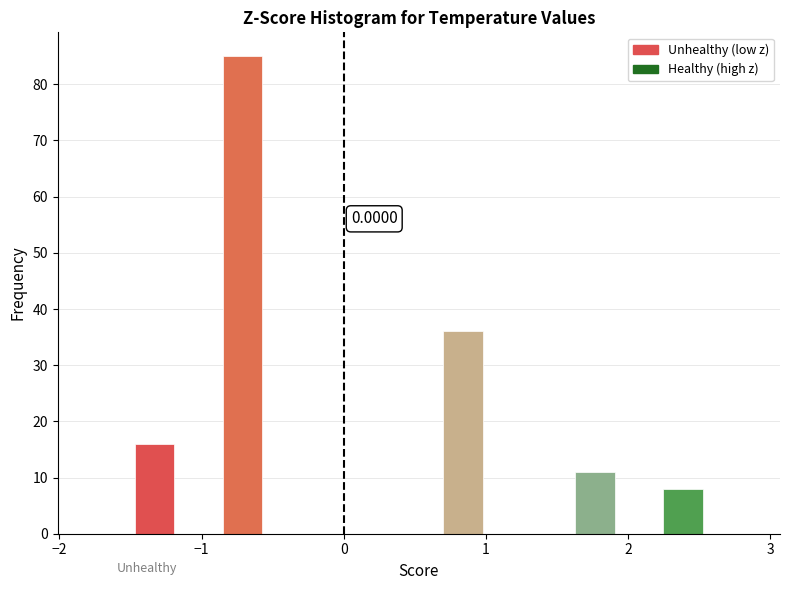

Around what value on the x-axis is the tallest bar? Give the approximate position of its centre, as read against the axis.

-0.7